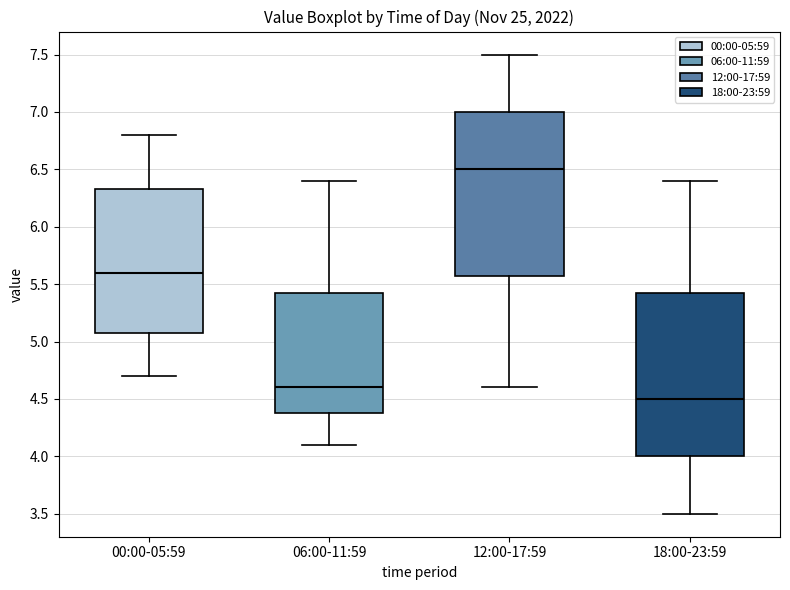

Where is the lower edge of the box for 12:00-17:59 on the y-axis? The values are not printed on the chart, so give them approximately, as read against the axis.

5.60